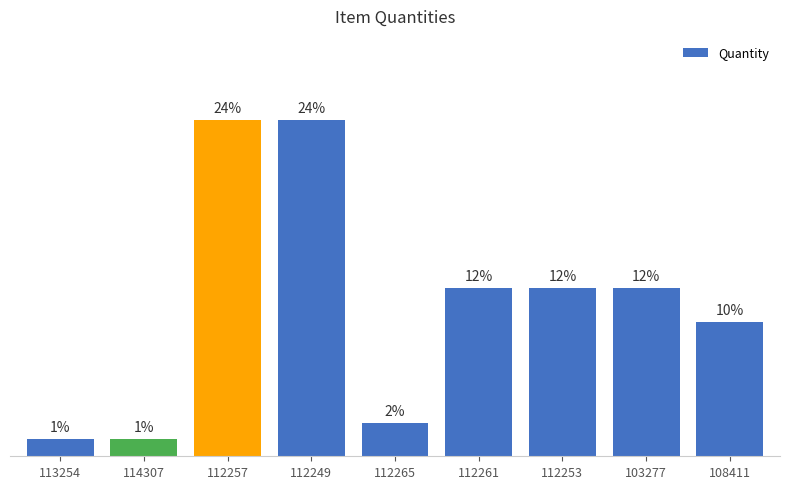

Rank the categories by value from lowest to highest.

113254, 114307, 112265, 108411, 112261, 112253, 103277, 112257, 112249